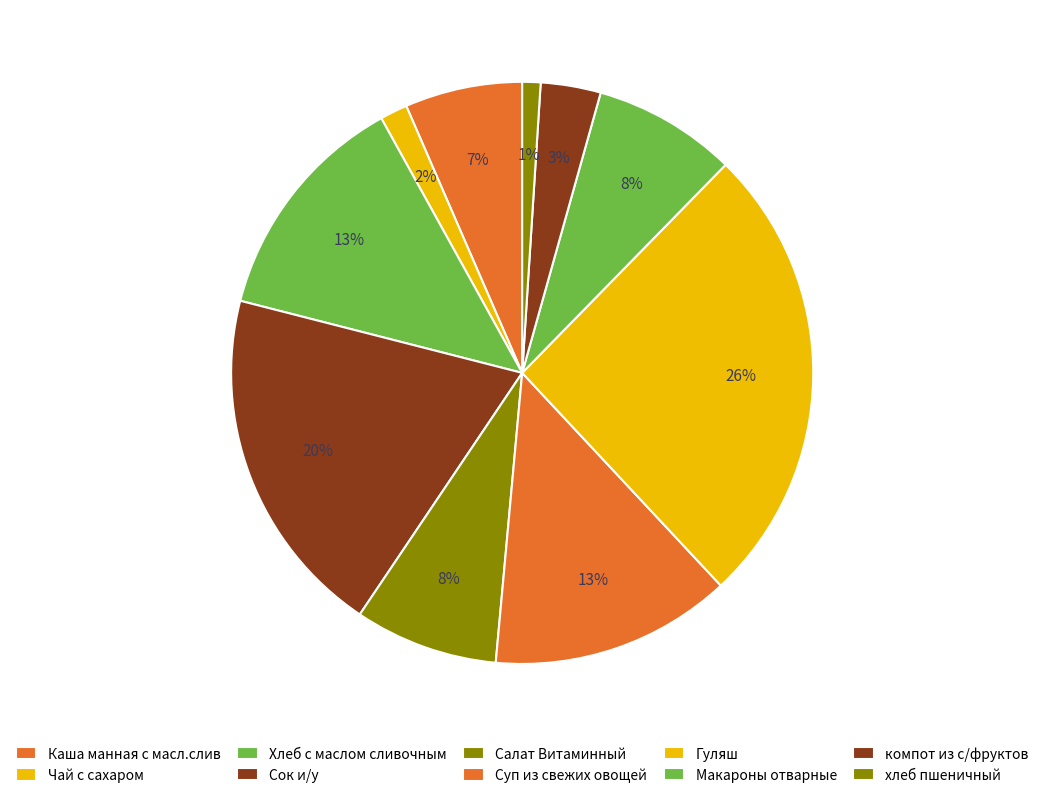

Do компот из с/фруктов and Гуляш together represent more than half of the pie?

No